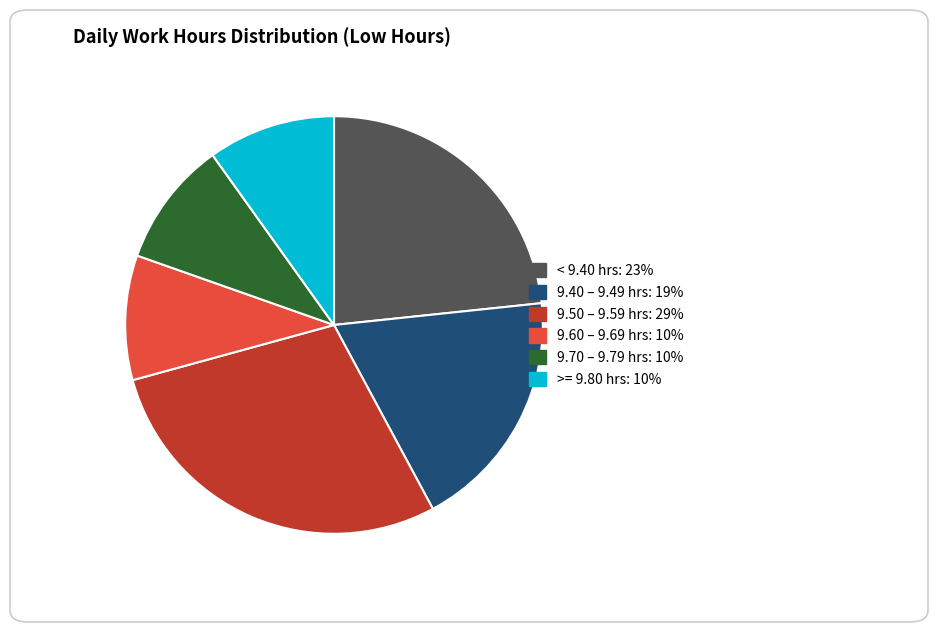

Count the number of slices in the pie.

6